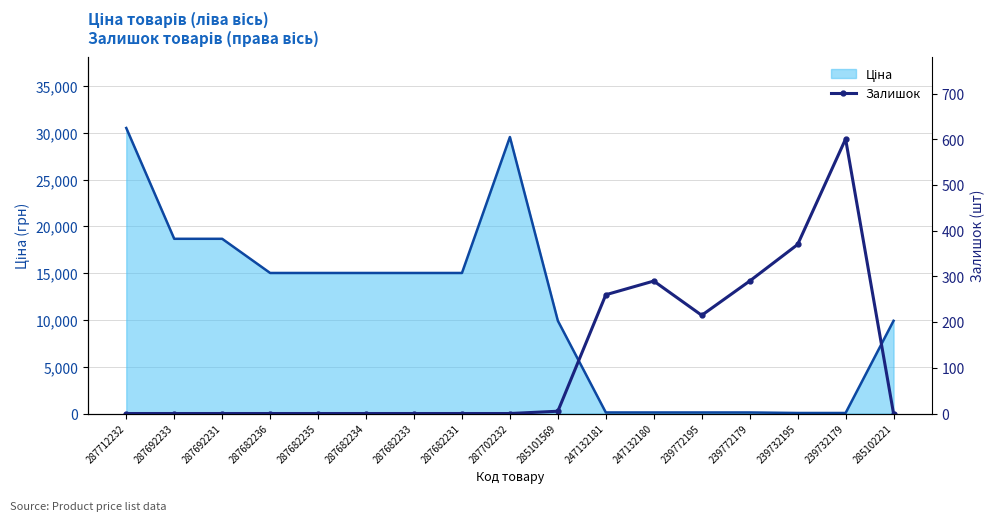

True or false: the data shows 93 at 247132181.

False